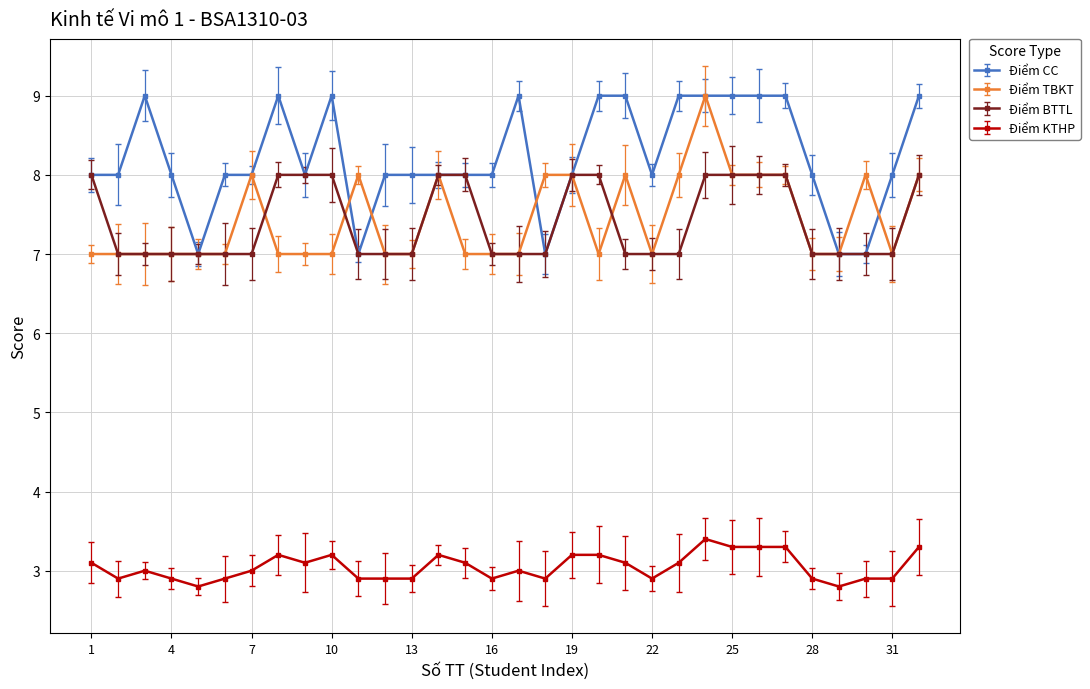

What is the minimum value shown in the chart?

2.8